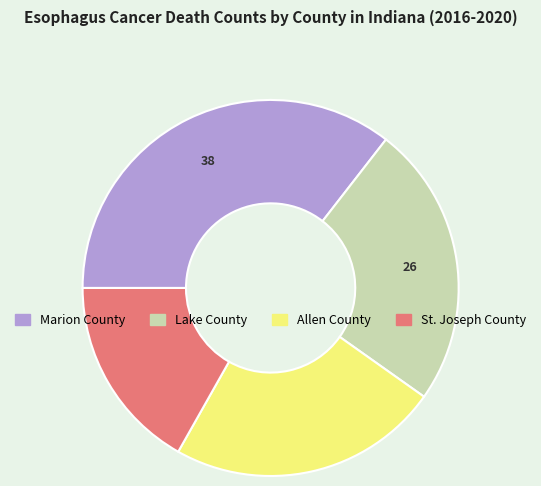

Does any single category account for the majority?

No